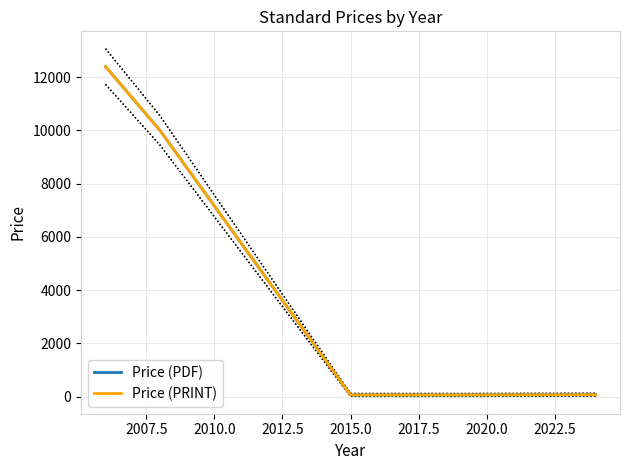

Reading left to right, transcribe all the data shown in this chart.

Price (PDF): 12400	12400	10000	61	61	61	61	69
Price (PRINT): 12400	12400	10000	61	61	61	61	69